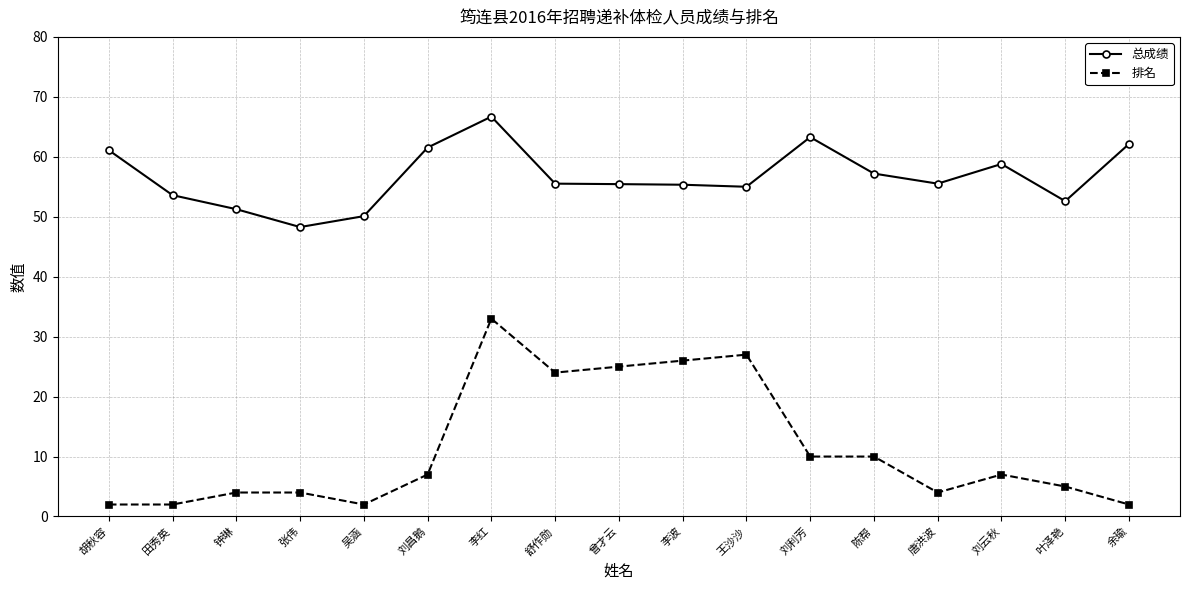

What is the maximum value shown in the chart?

66.7